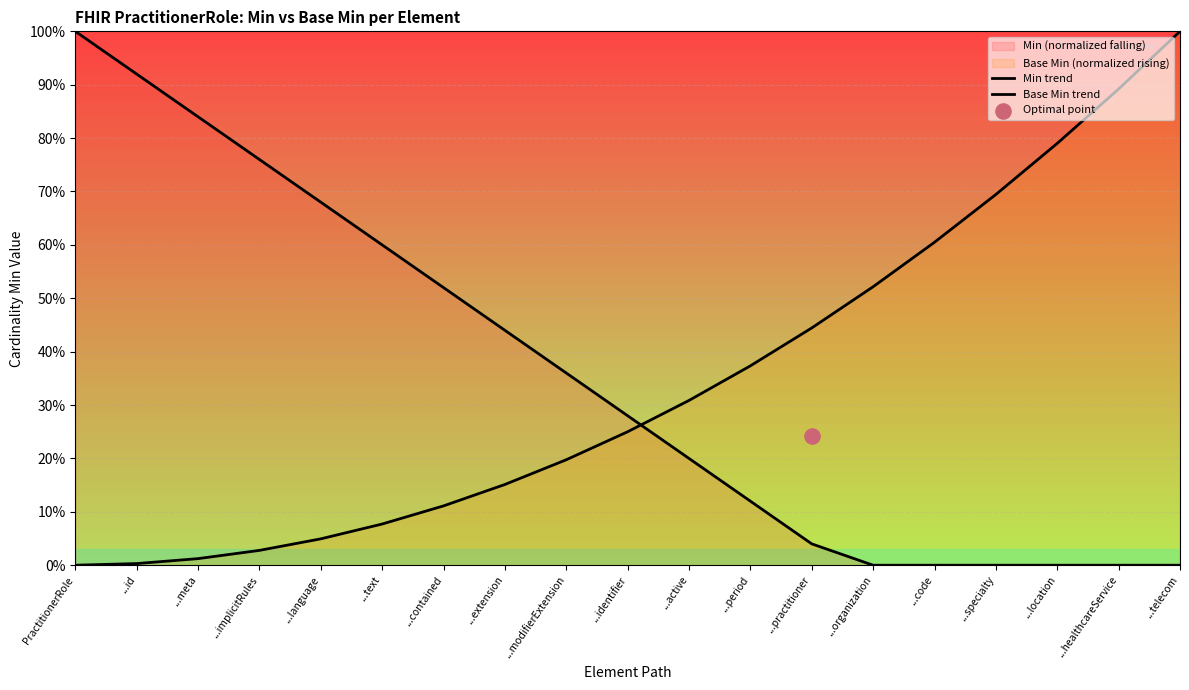

At how many categories does at least one series exceed 0?

19